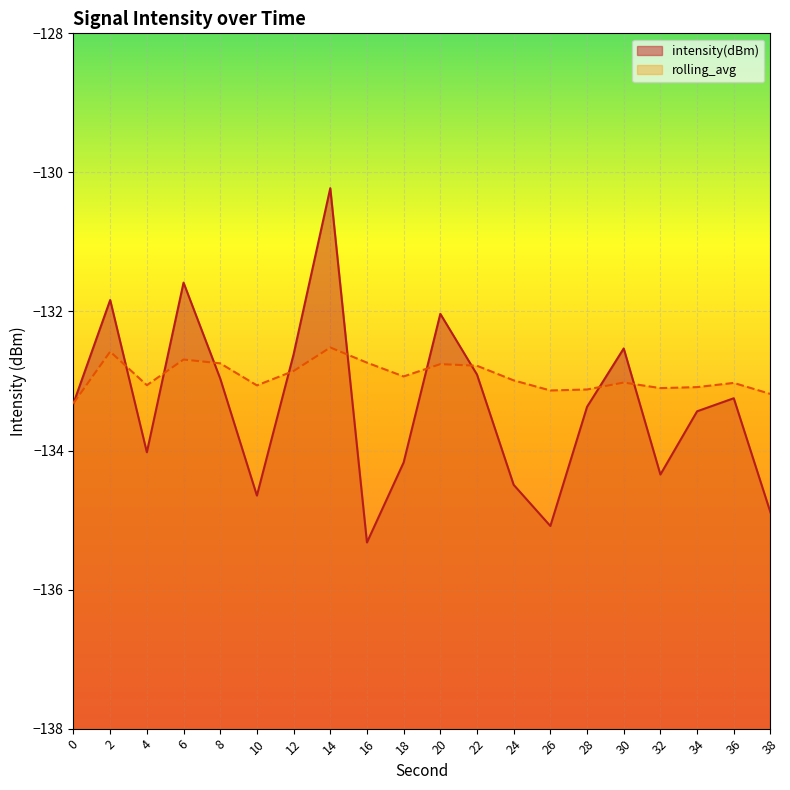

What is the difference between the intensity(dBm) values at 34 and 0?

0.1